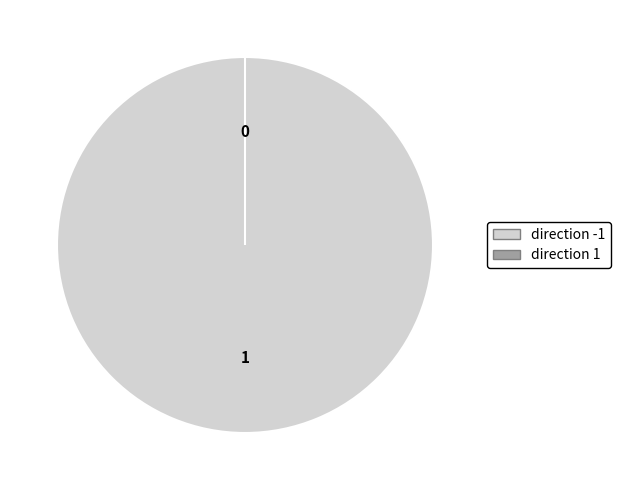

Which category has the smallest portion of the pie?

direction 1